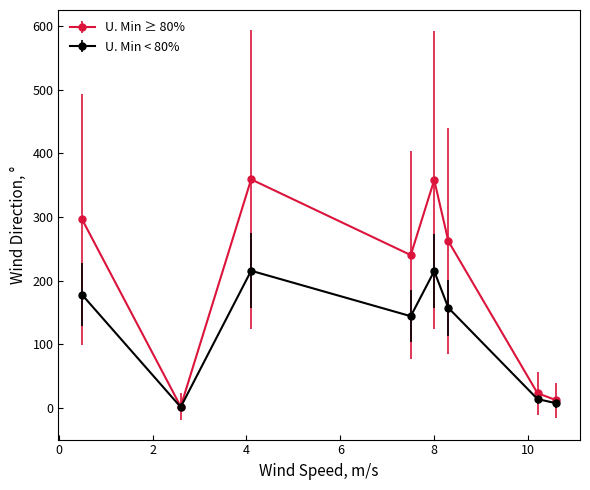

What are all the series names shown in the legend?

U. Min ≥ 80%, U. Min < 80%